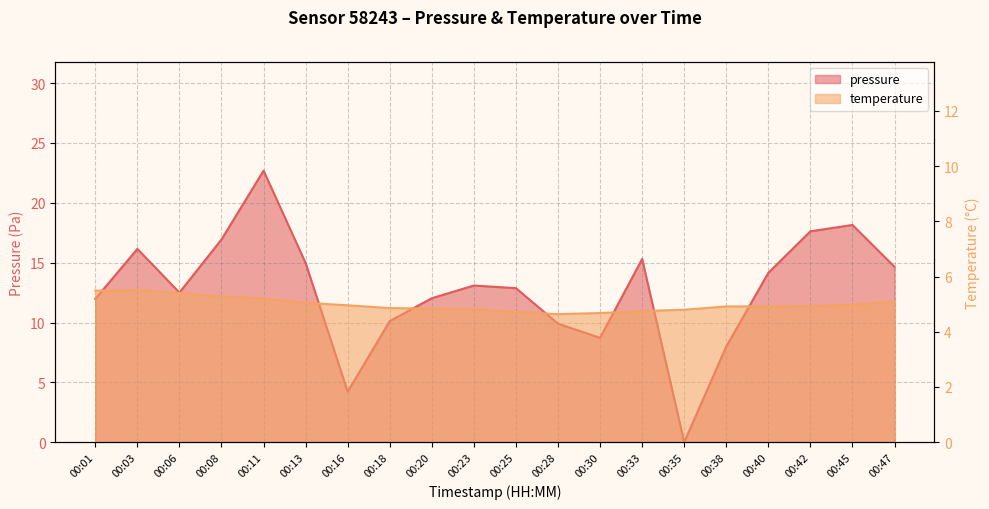

What is the value of the temperature point at the 10th from the left?

4.8